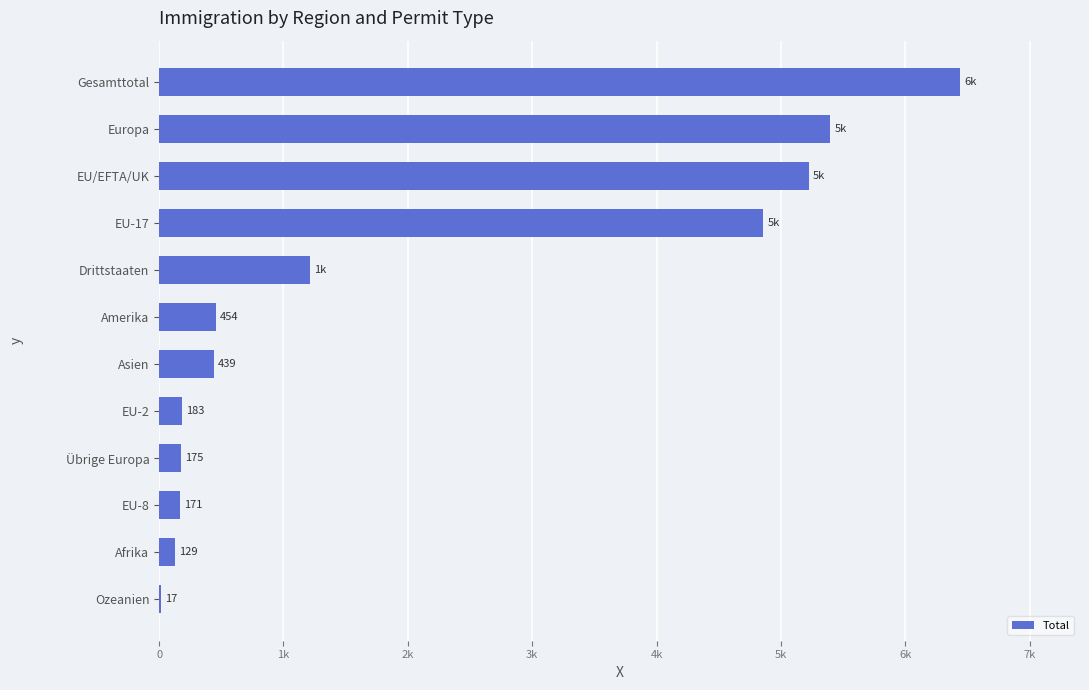

Are the bars grouped side by side (vs. stacked)?

No